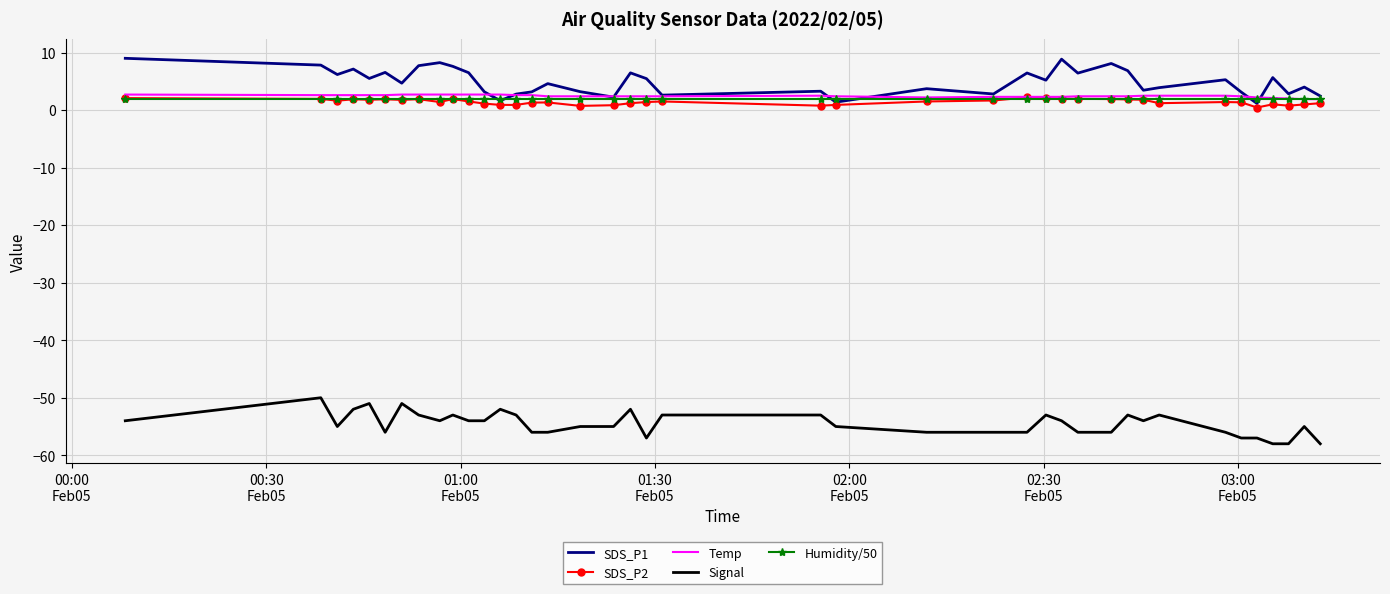

What is the highest value of the SDS_P1 series?

9.0